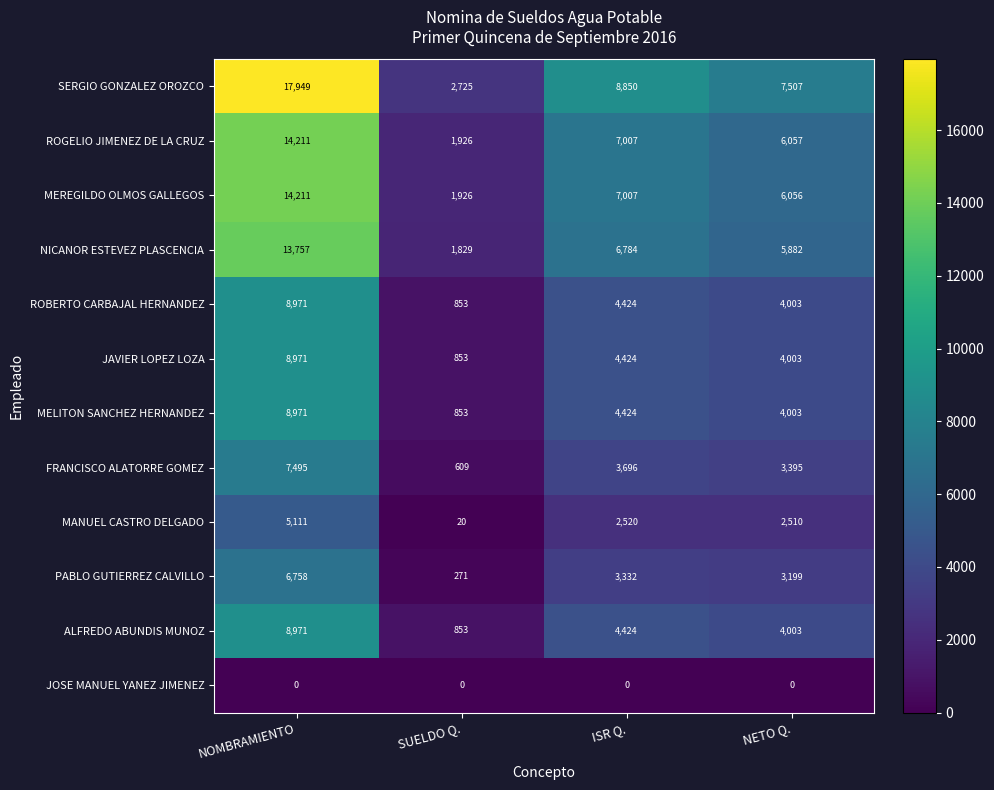

Is it true that ROBERTO CARBAJAL HERNANDEZ equals 853 at SUELDO Q.?

True